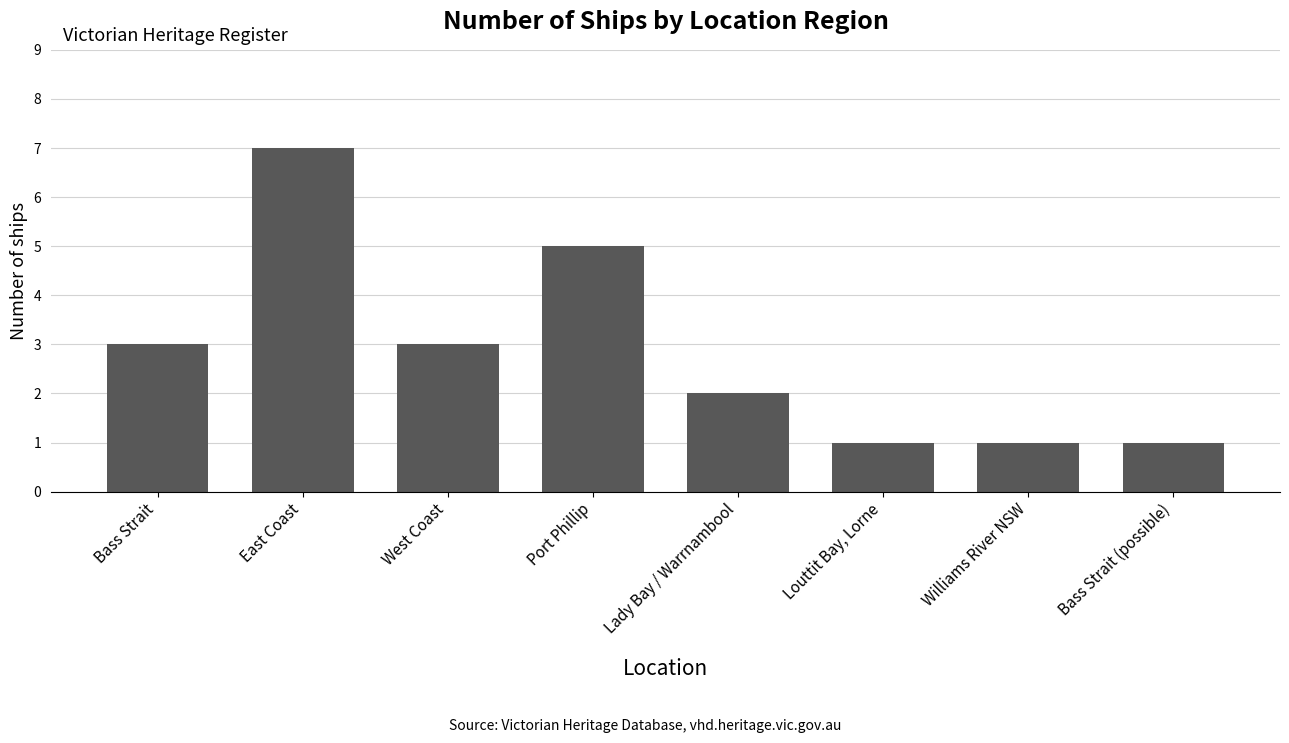

Is it true that the value at Bass Strait (possible) is 2?

False